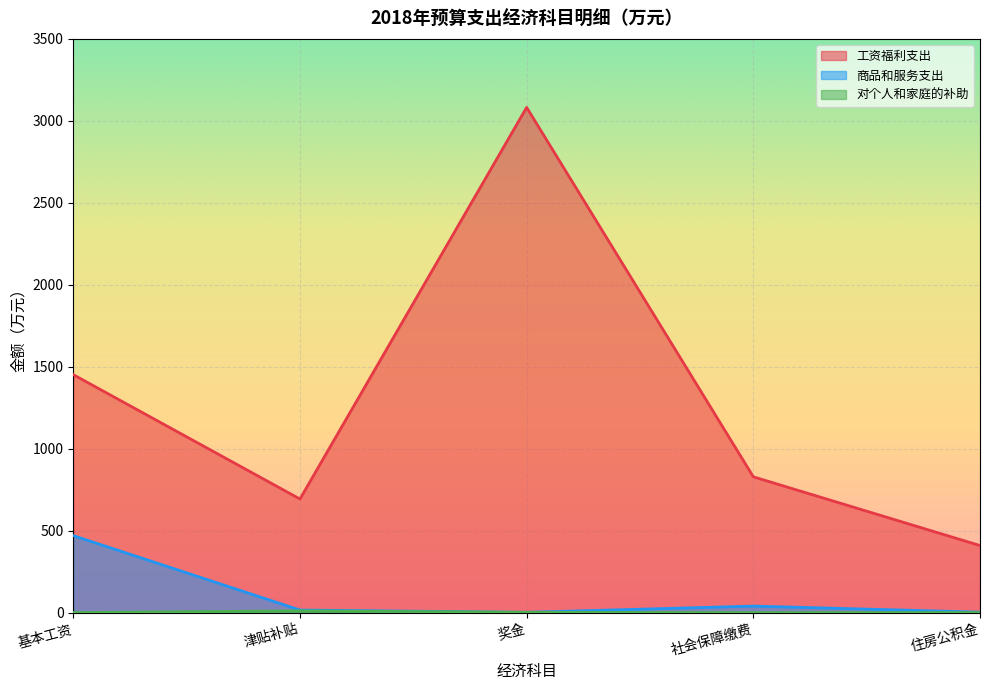

What is the label of the 5th point from the left?

住房公积金